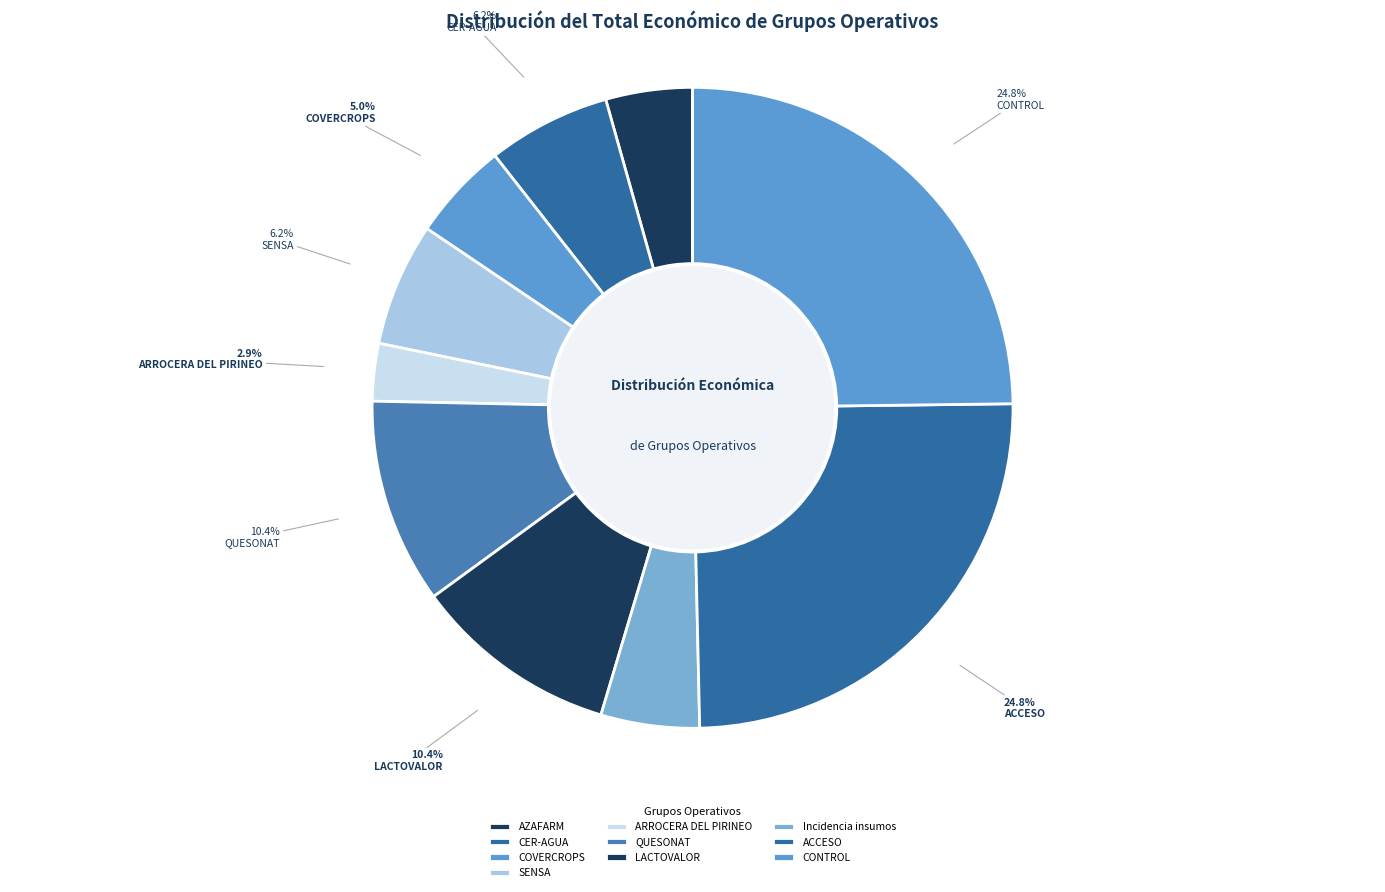

The ARROCERA DEL PIRINEO slice represents 3% of the pie. True or false?

True